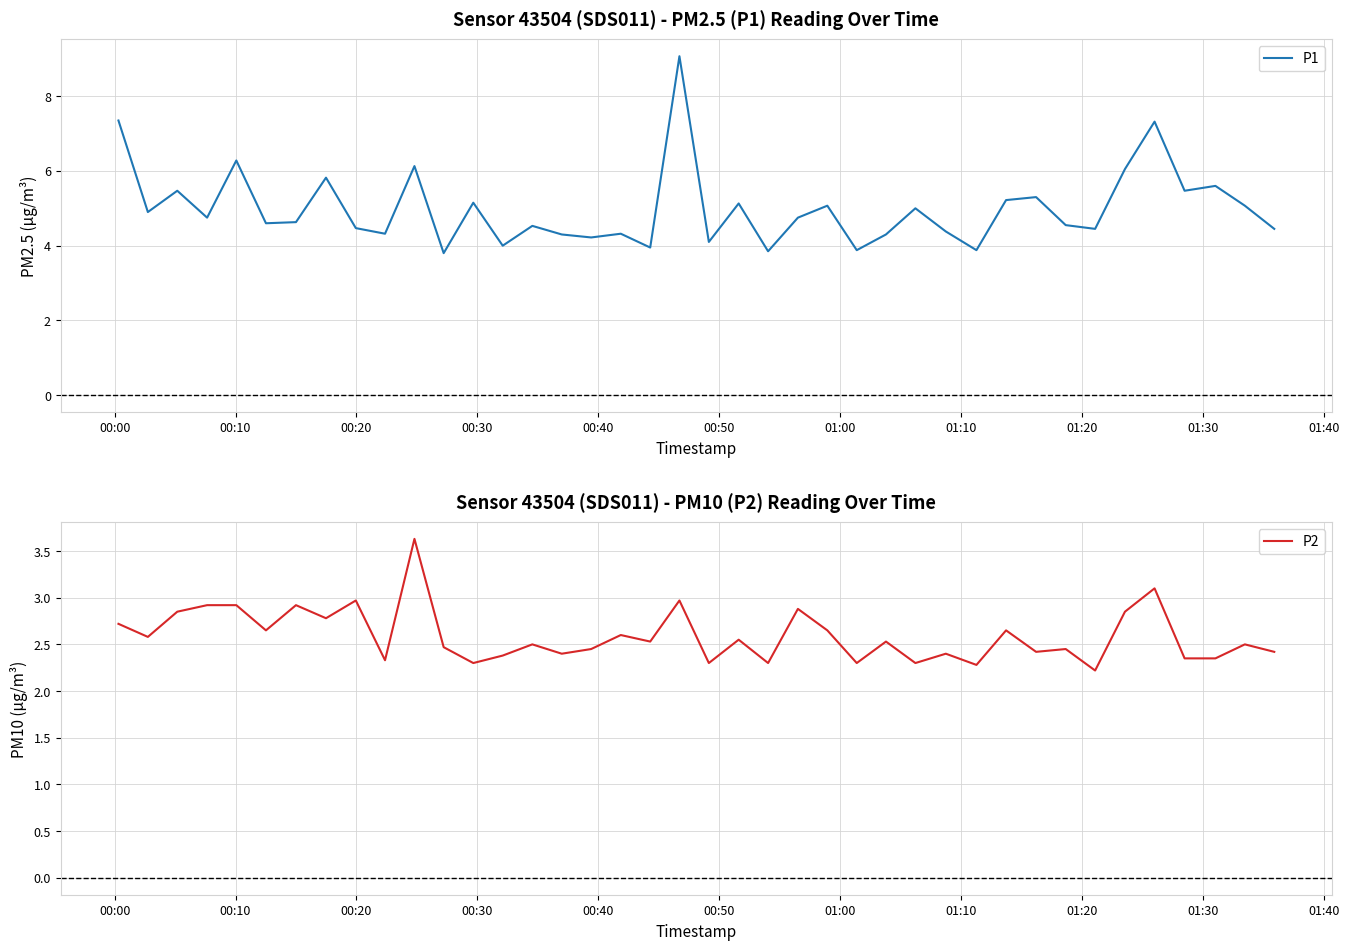

What is the maximum value for P2?

3.6